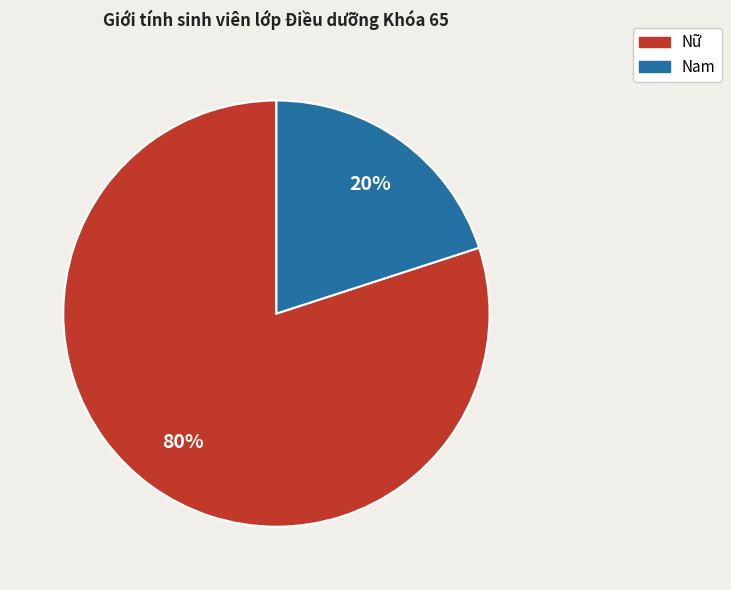

How many segments does this pie chart have?

2